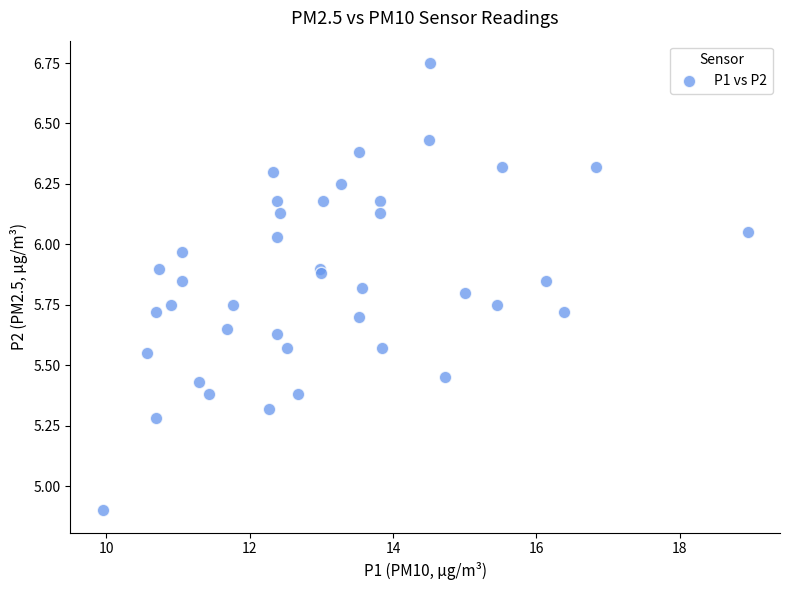

What Y value in the scatter plot is closest to 5?

4.9